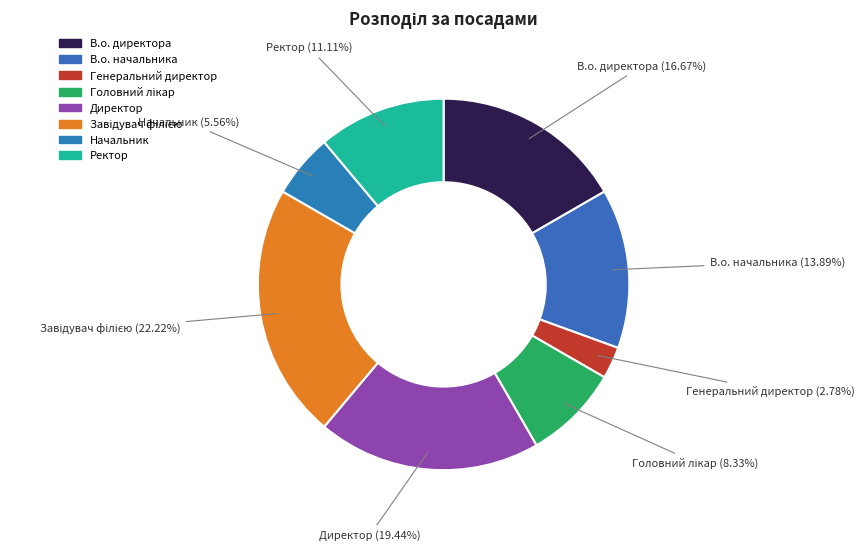

Do В.о. директора and Директор together represent more than half of the pie?

No